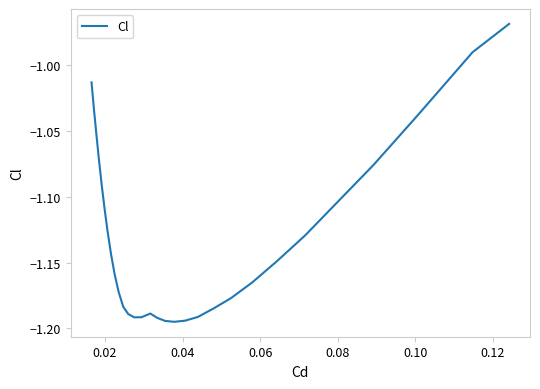

How many interior local valleys (lower than both neighbors) does the data have?

2